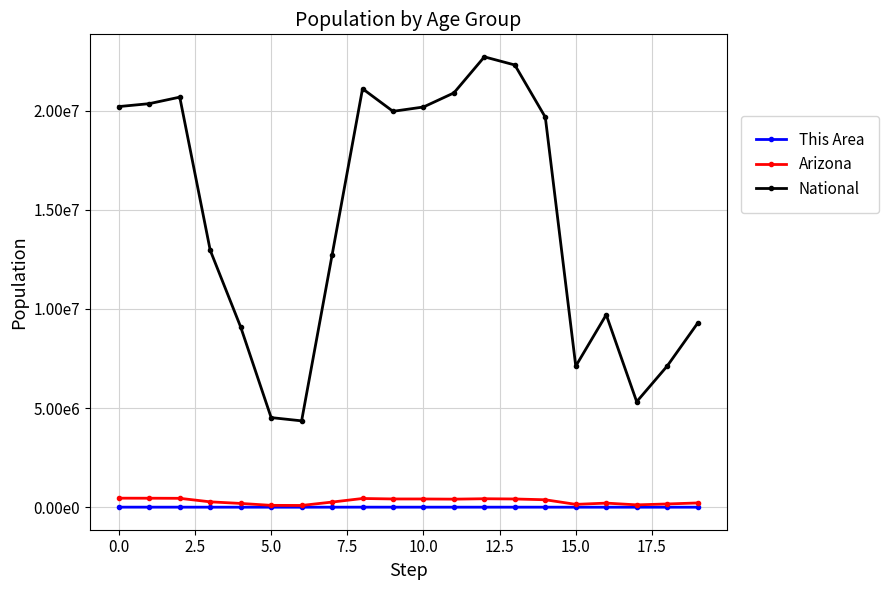

True or false: National and Arizona cross at least once.

False